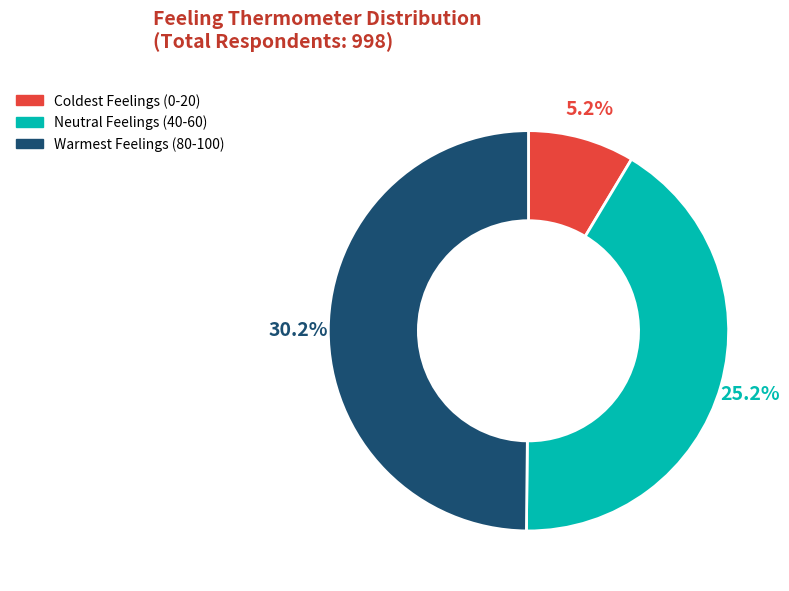

Is it true that Warmest Feelings (80-100) is 40% of the pie?

False